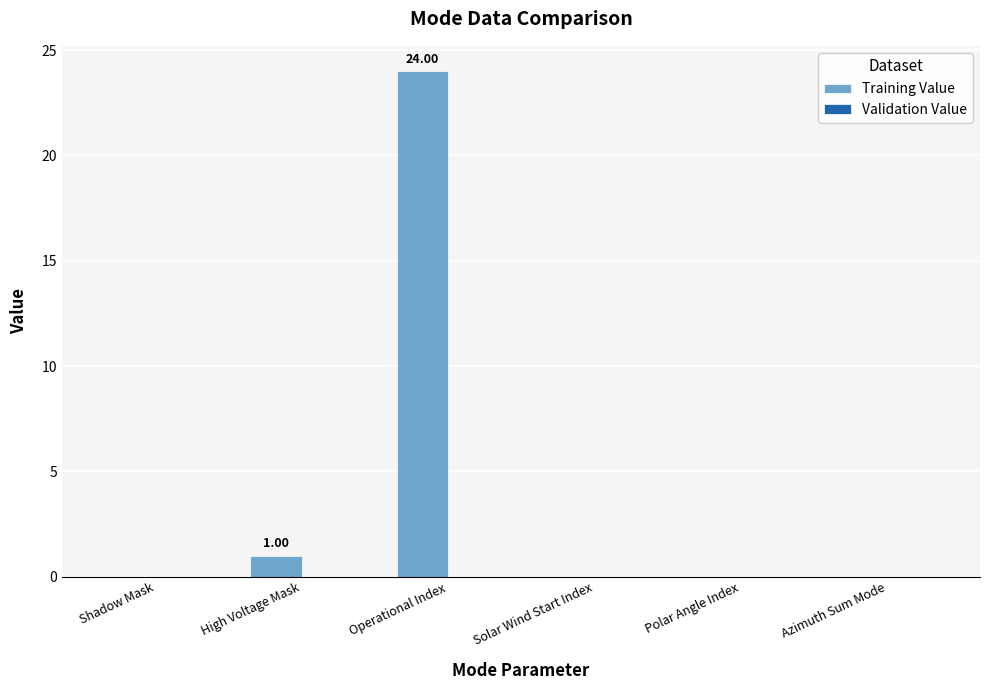

Where is the data nearest to the value 12?

High Voltage Mask